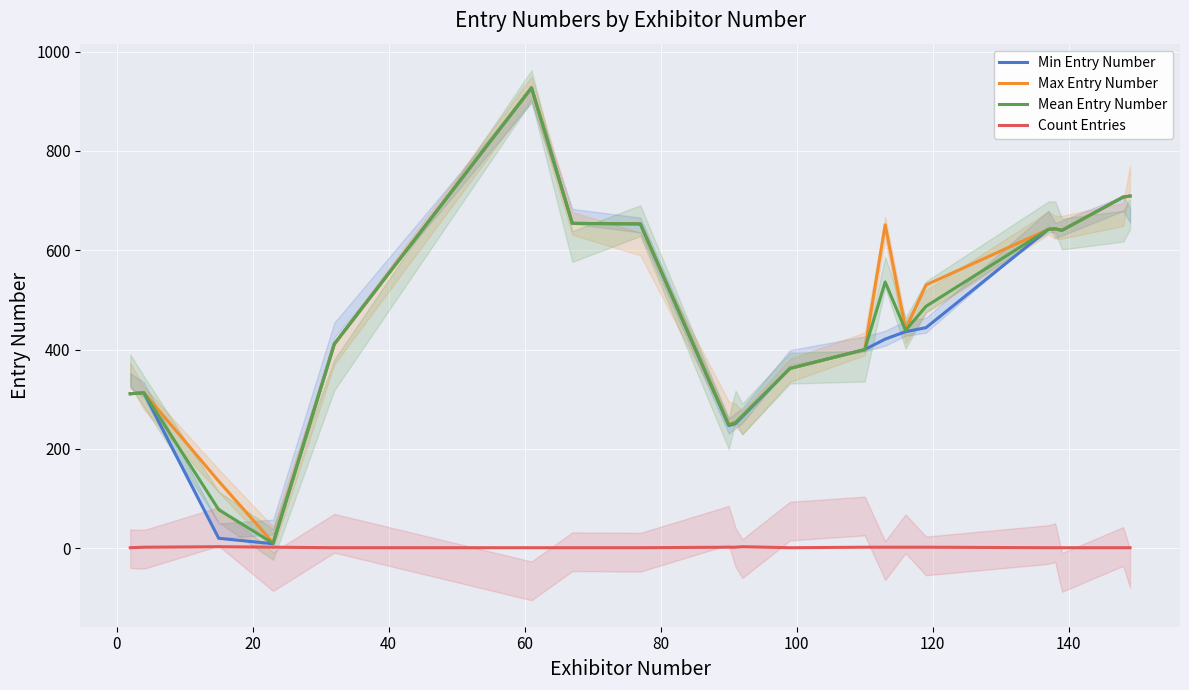

Which series has the largest total across all categories?

Max Entry Number